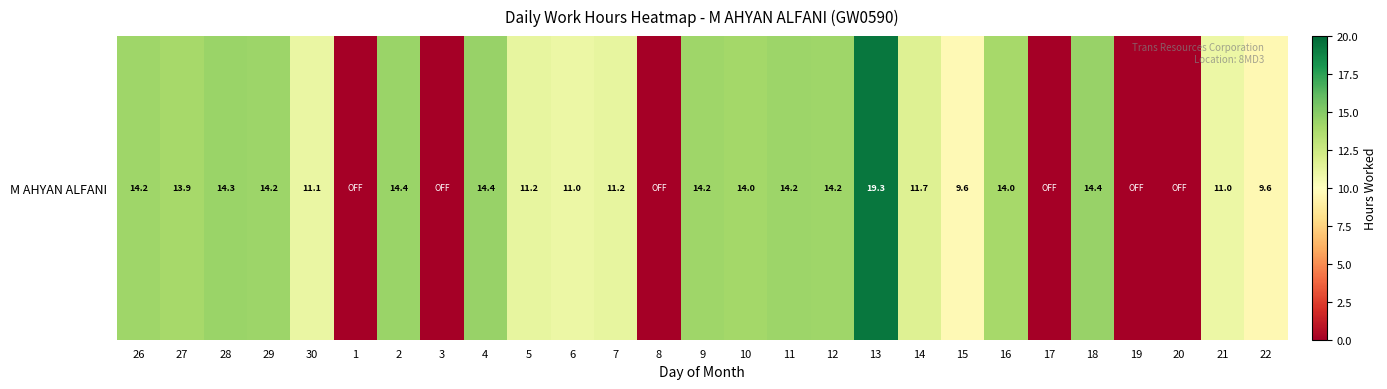

How many values are below 11?

9